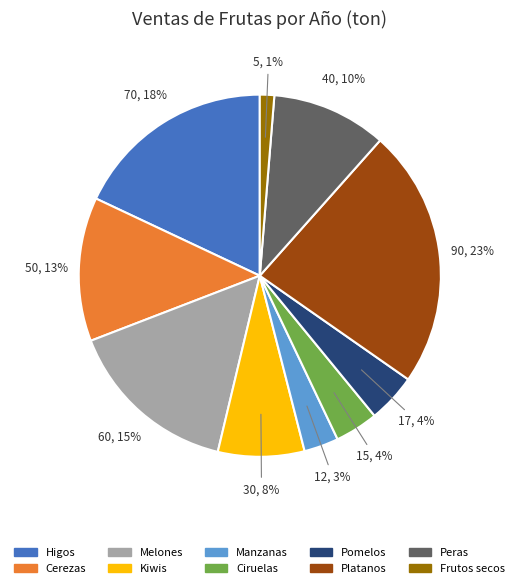

Is Pomelos the majority of the pie?

No